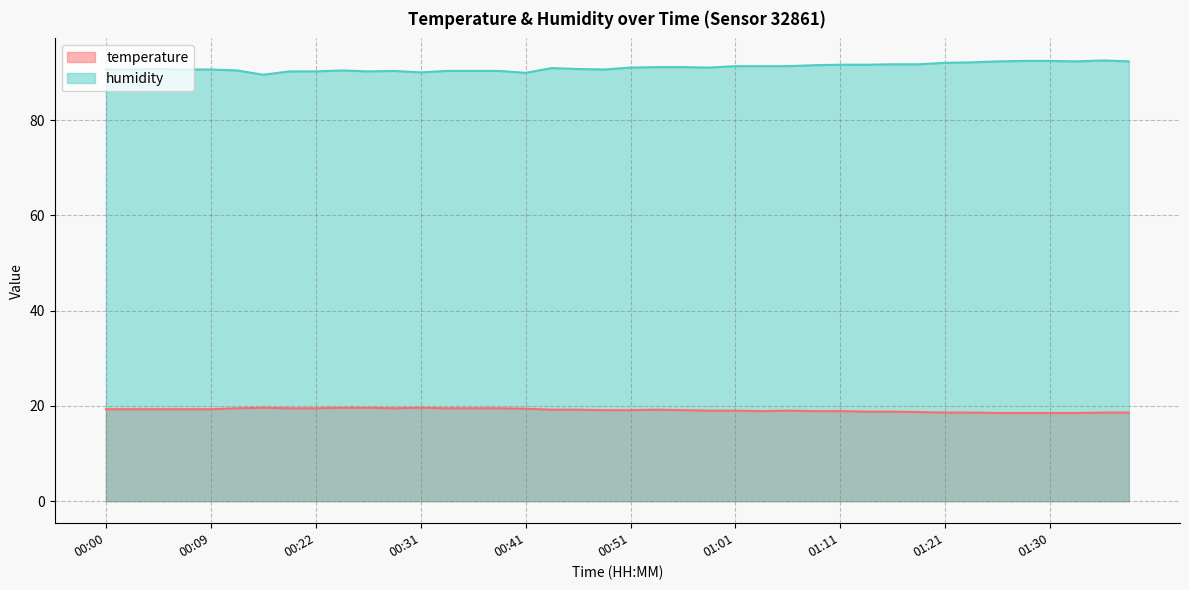

List the series in order of their peak value, lowest first.

temperature, humidity